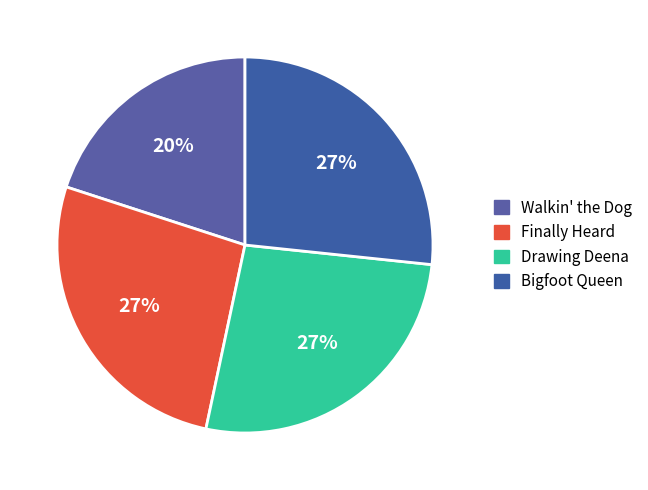

How many segments does this pie chart have?

4